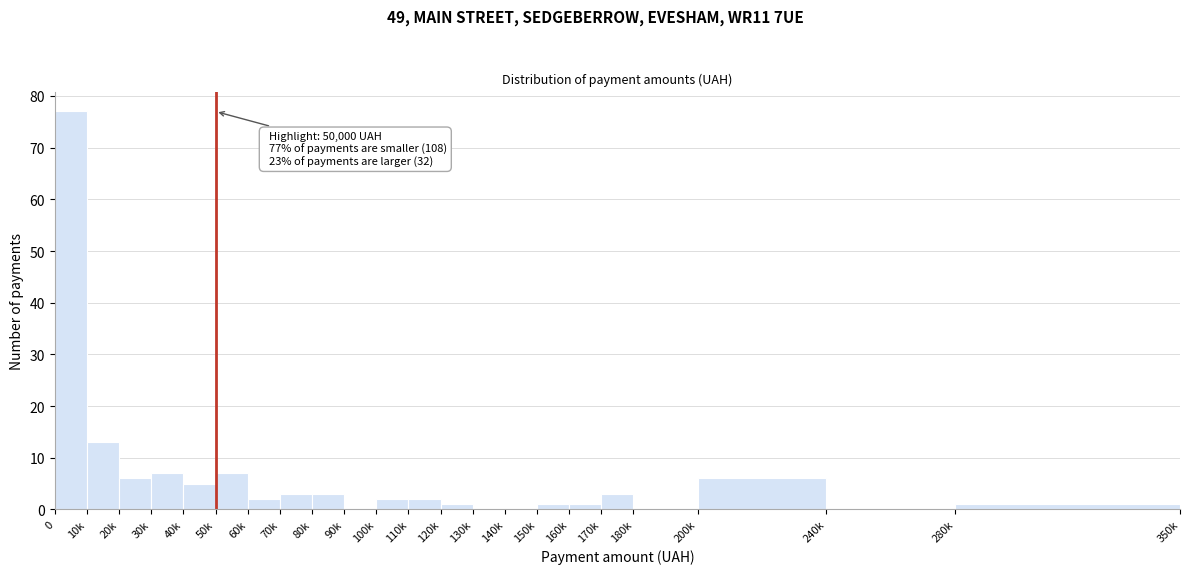

Reading left to right, list all the values displayed in this chart.

0=77	10k=13	20k=6	30k=7	40k=5	50k=7	60k=2	70k=3	80k=3	90k=0	100k=2	110k=2	120k=1	130k=0	140k=0	150k=1	160k=1	170k=3	180k=0	200k=6	240k=0	280k=1